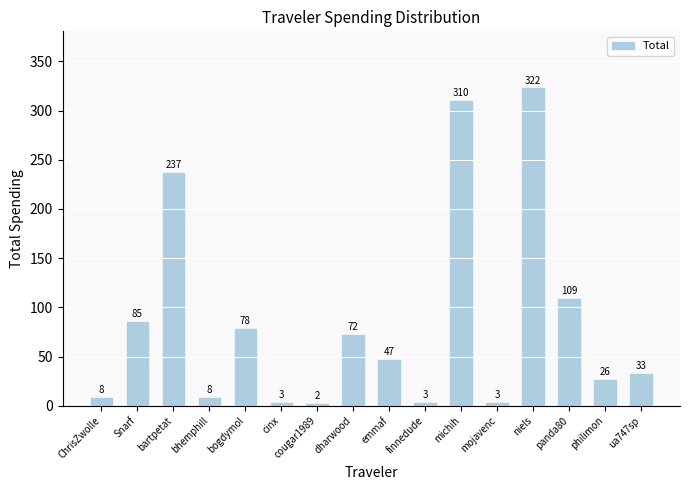

Which has a higher value, niels or bogdymol?

niels